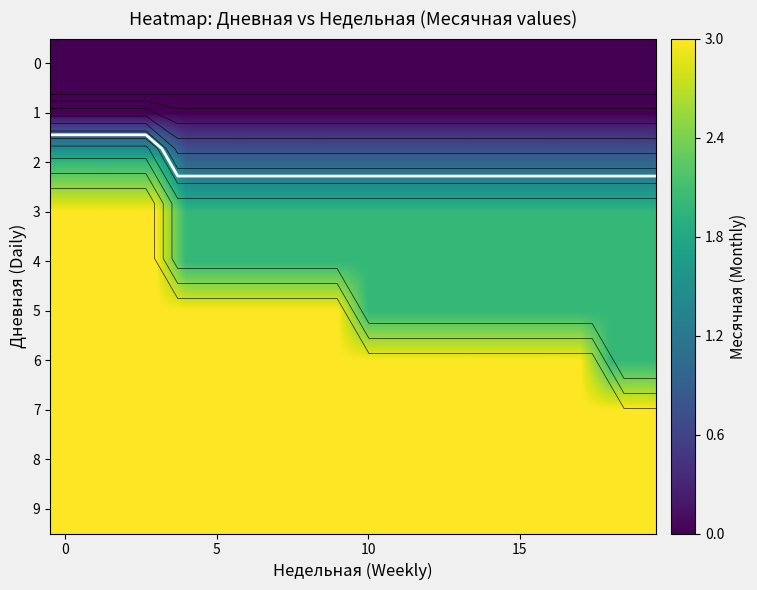

What is the spread (max minus min) of values at 5?

3